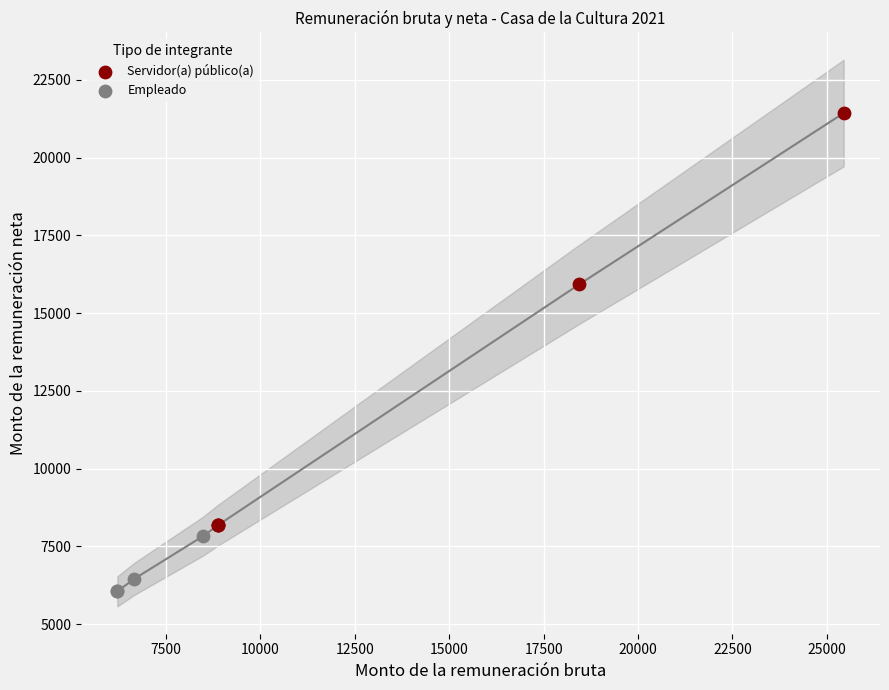

Which series reaches the maximum Y coordinate?

Servidor(a) público(a)